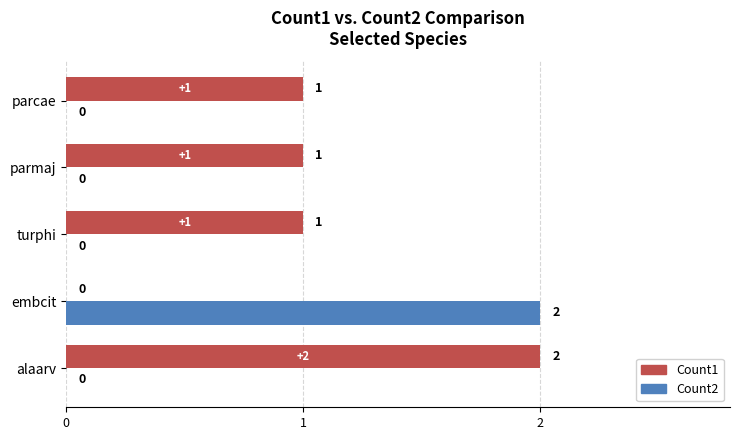

True or false: Count1 (FH 2024 style) has a value of 0 at embcit.

True